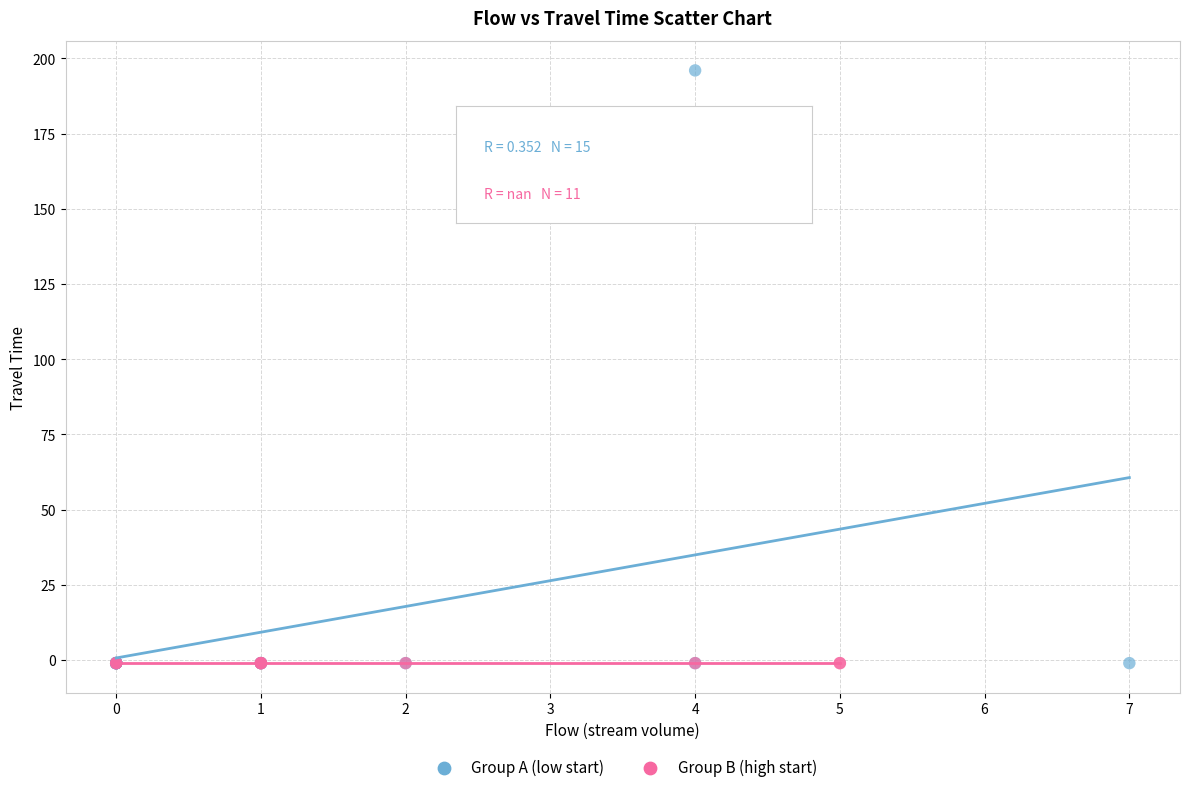

What are all the series names shown in the legend?

Group A (low start), Group B (high start)